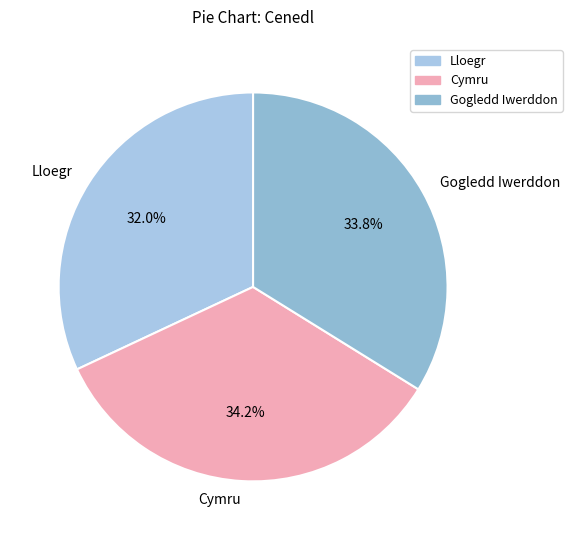

How many slices are in this pie chart?

3